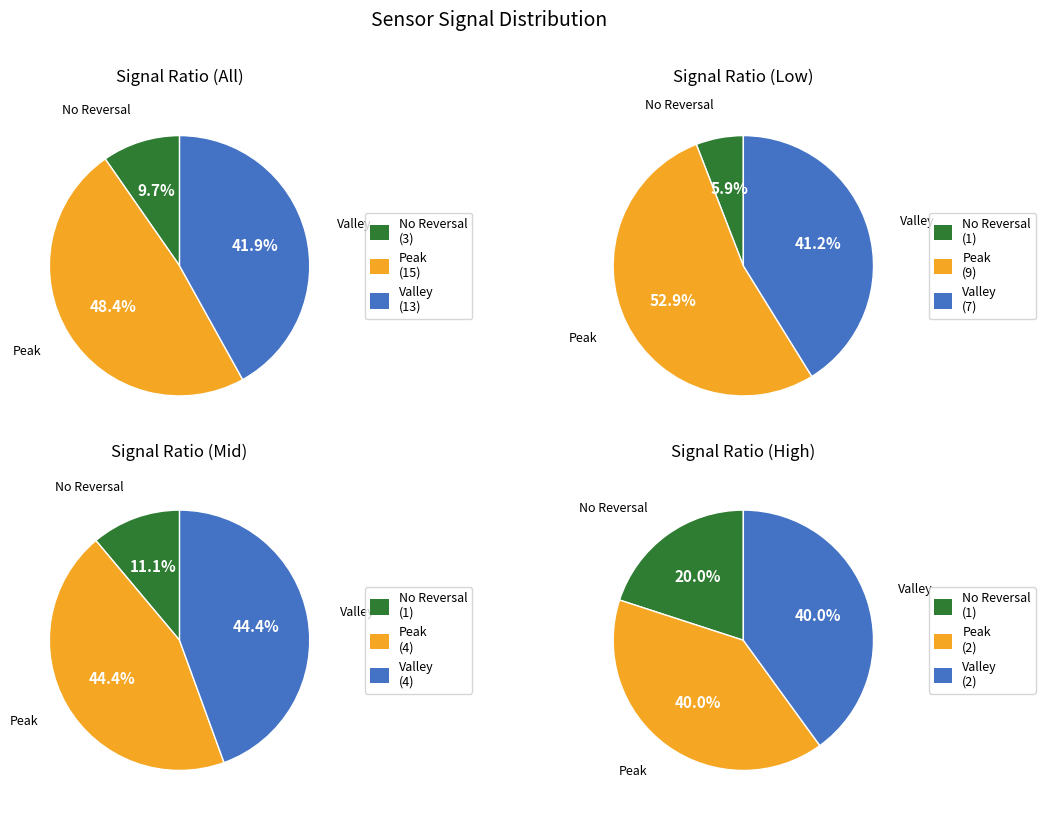

Does 12 account for over 50% of the chart?

No